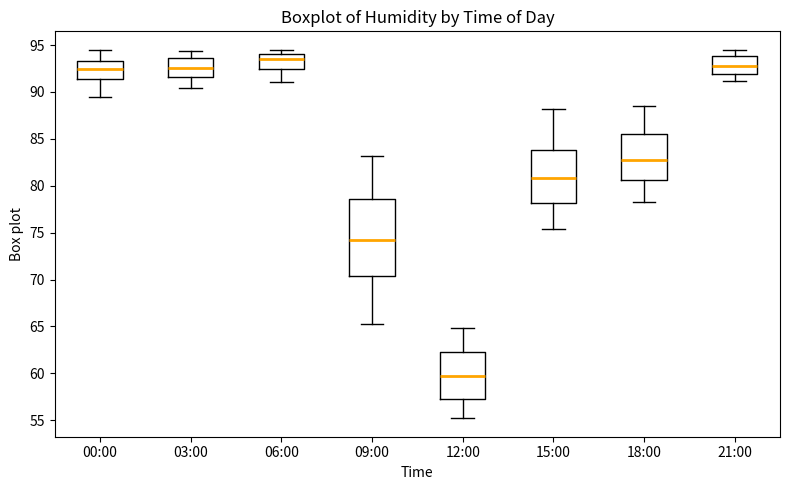

Reading left to right, read every box against the y-axis: the position of its median line, the range the box covers, and the ends of its whiskers. The values are not printed on the chart, so give them approximately, as read against the axis.

00:00: median 92.5, box 91.5 to 93.5, whiskers 89.5 to 94.5
03:00: median 92.5, box 91.5 to 93.5, whiskers 90.5 to 94.5
06:00: median 93.5, box 92.5 to 94.0, whiskers 91.0 to 94.5
09:00: median 74.0, box 70.5 to 78.5, whiskers 65.5 to 83.0
12:00: median 59.5, box 57.5 to 62.5, whiskers 55.0 to 65.0
15:00: median 81.0, box 78.0 to 84.0, whiskers 75.5 to 88.0
18:00: median 82.5, box 80.5 to 85.5, whiskers 78.5 to 88.5
21:00: median 93.0, box 92.0 to 94.0, whiskers 91.0 to 94.5